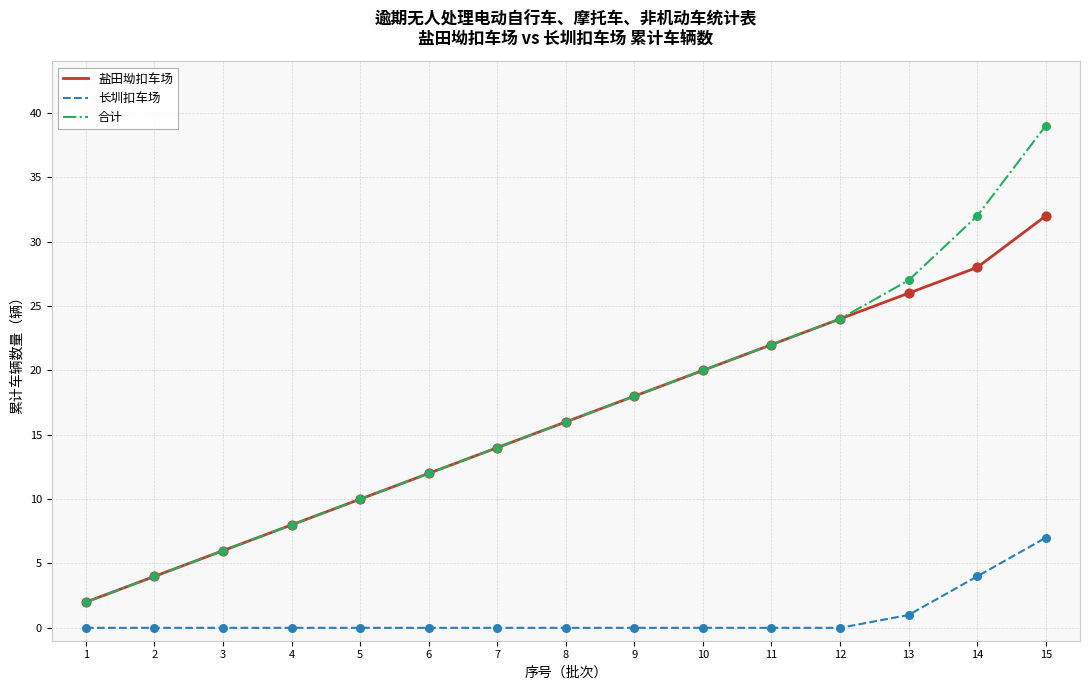

Between 6 and 14, which series saw the biggest shift?

合计